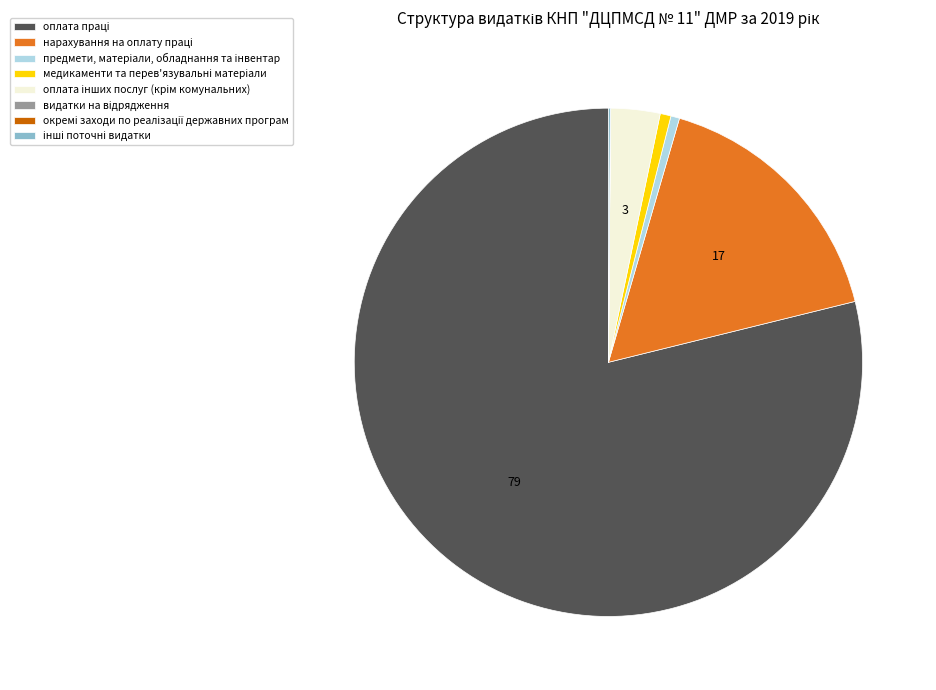

Is there any slice that represents more than half of the pie?

Yes